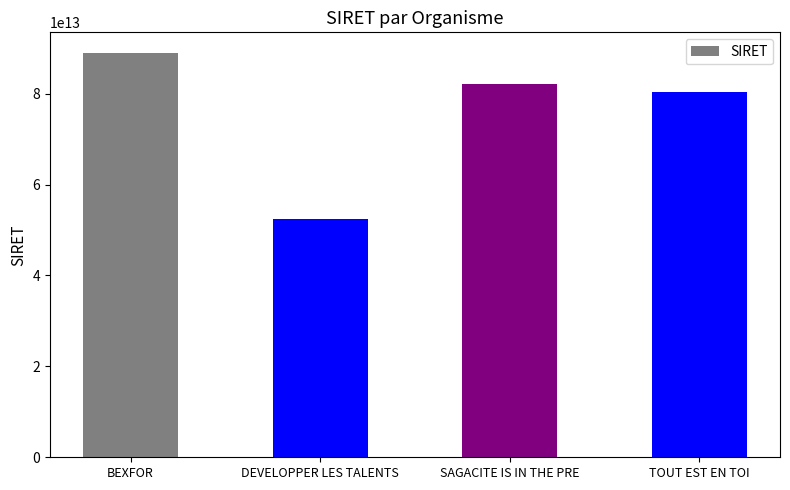

Does the chart contain stacked bars?

No